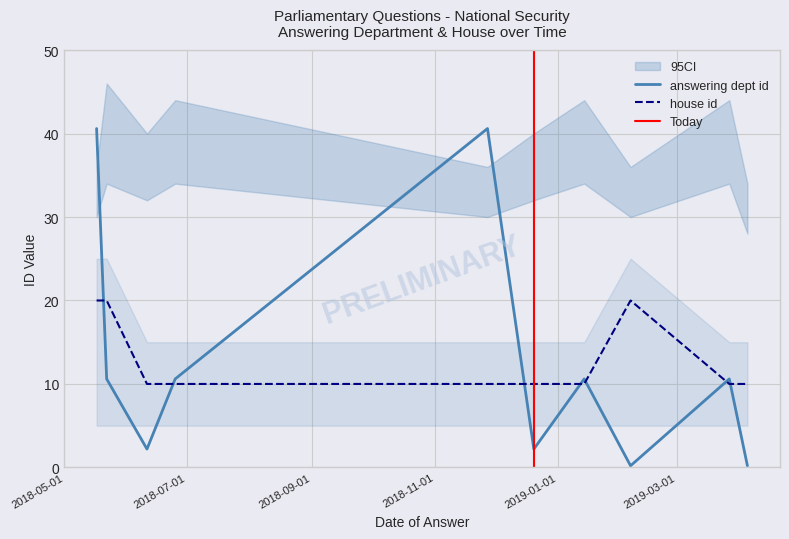

Rank the series at 2019-03-27 from highest to lowest value.

answering dept id, house id